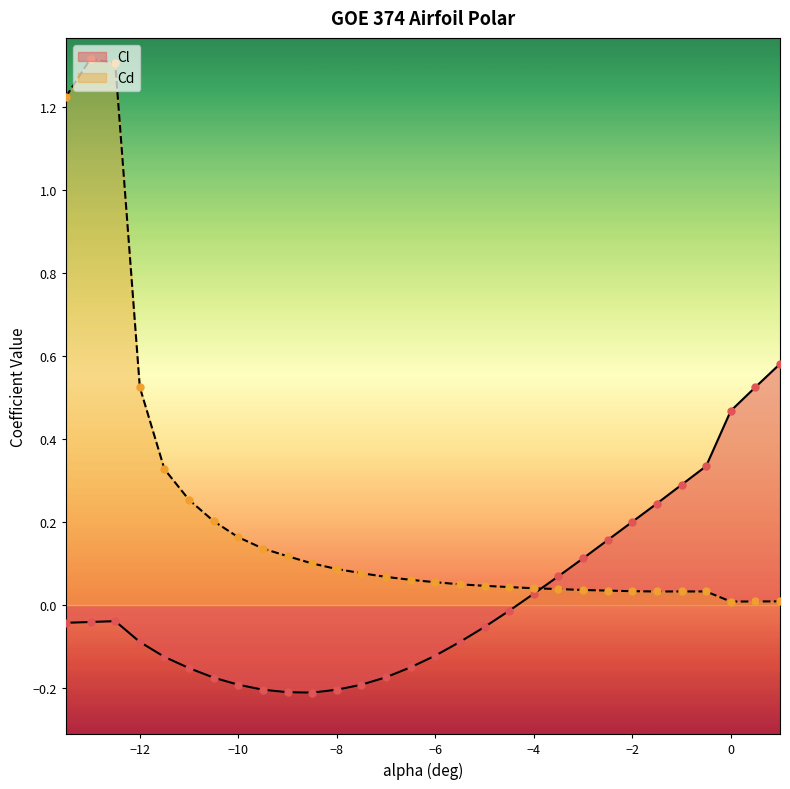

Is the value of Cd at -2.5 greater than the value of Cl at -13.0?

Yes